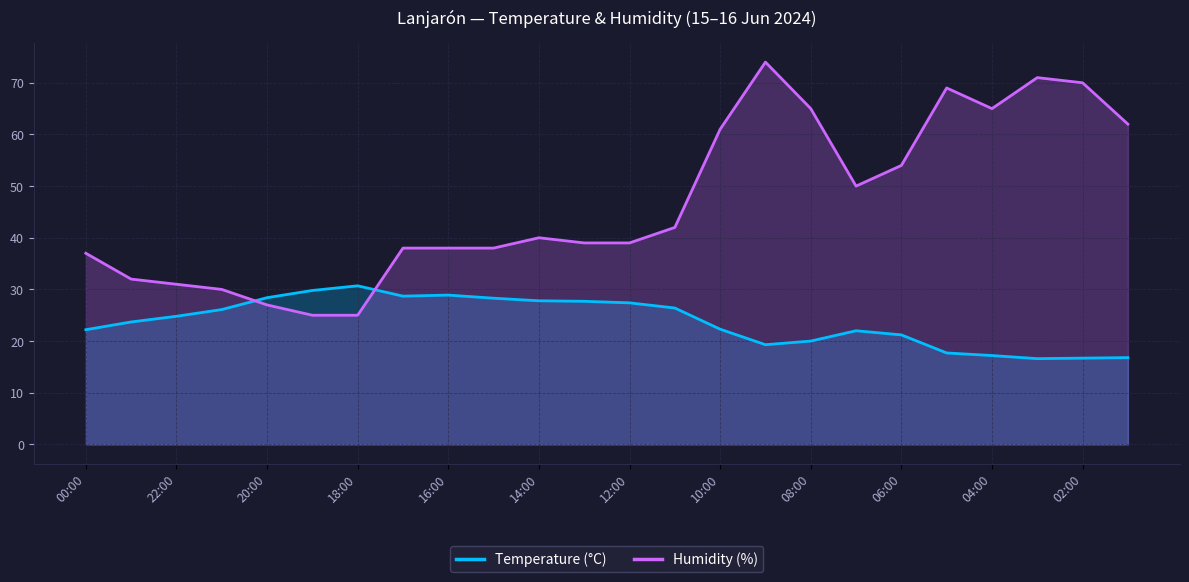

Rank the series by their maximum value, from highest to lowest.

Humidity (%), Temperature (°C)